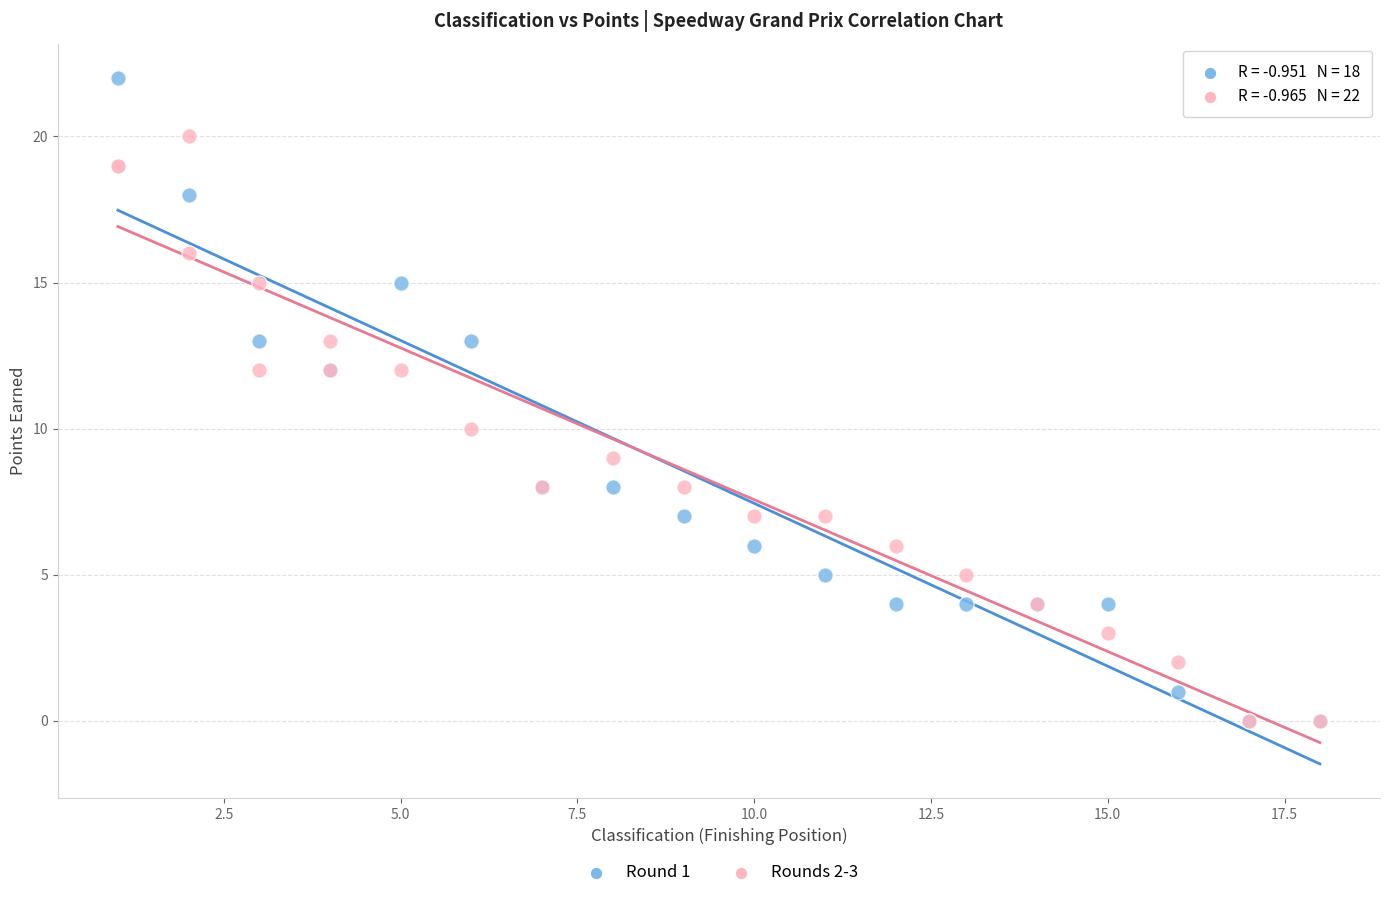

Which series contains the highest Y value?

Round 1